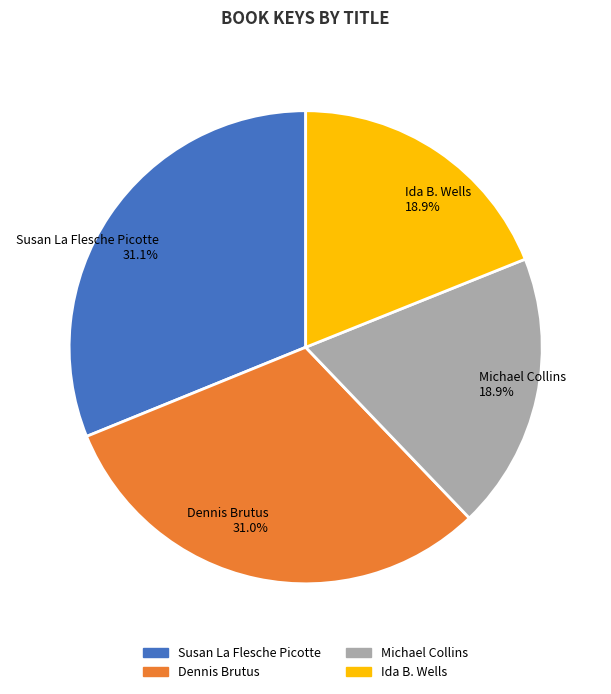

How much of the chart is everything except Dennis Brutus?

69.0%